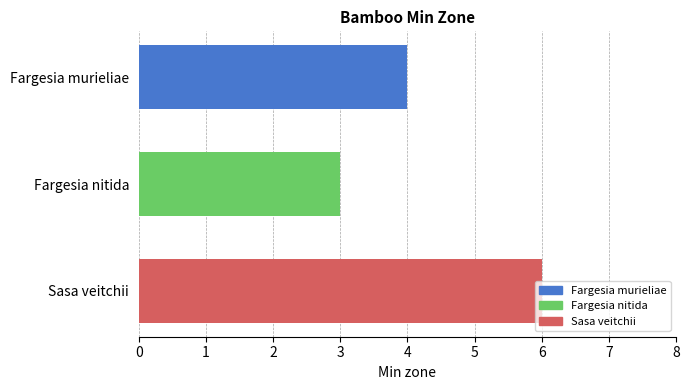

At which category does the chart reach its peak across all series?

Sasa veitchii